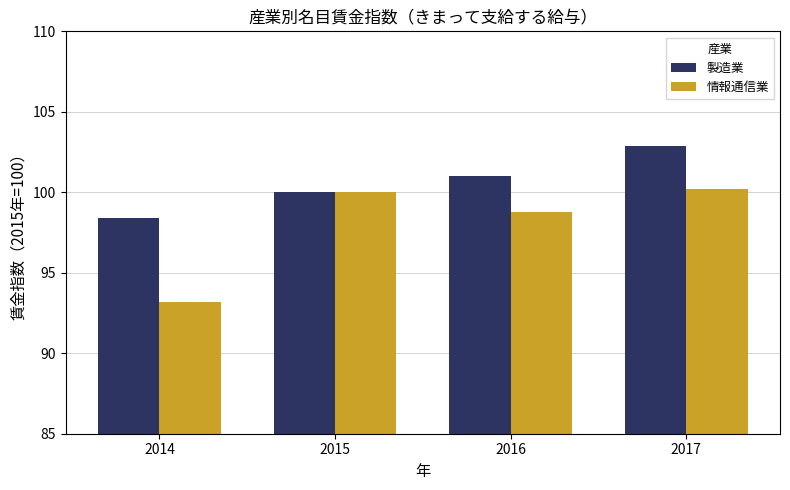

True or false: 製造業 has a value of 63.7 at 2015.

False